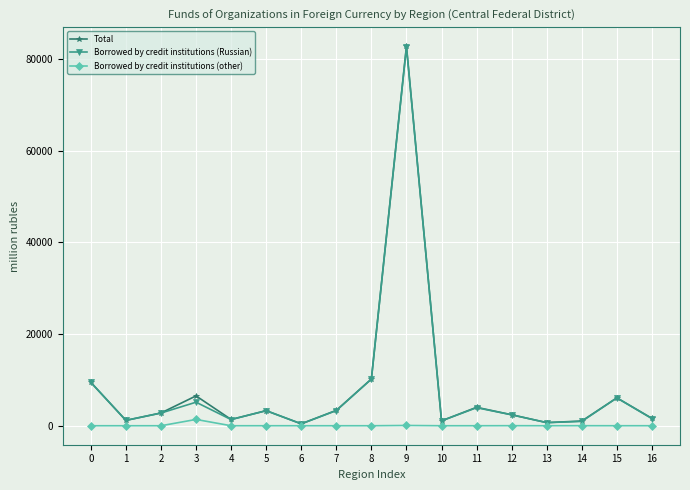

What is the greatest value displayed?

82824